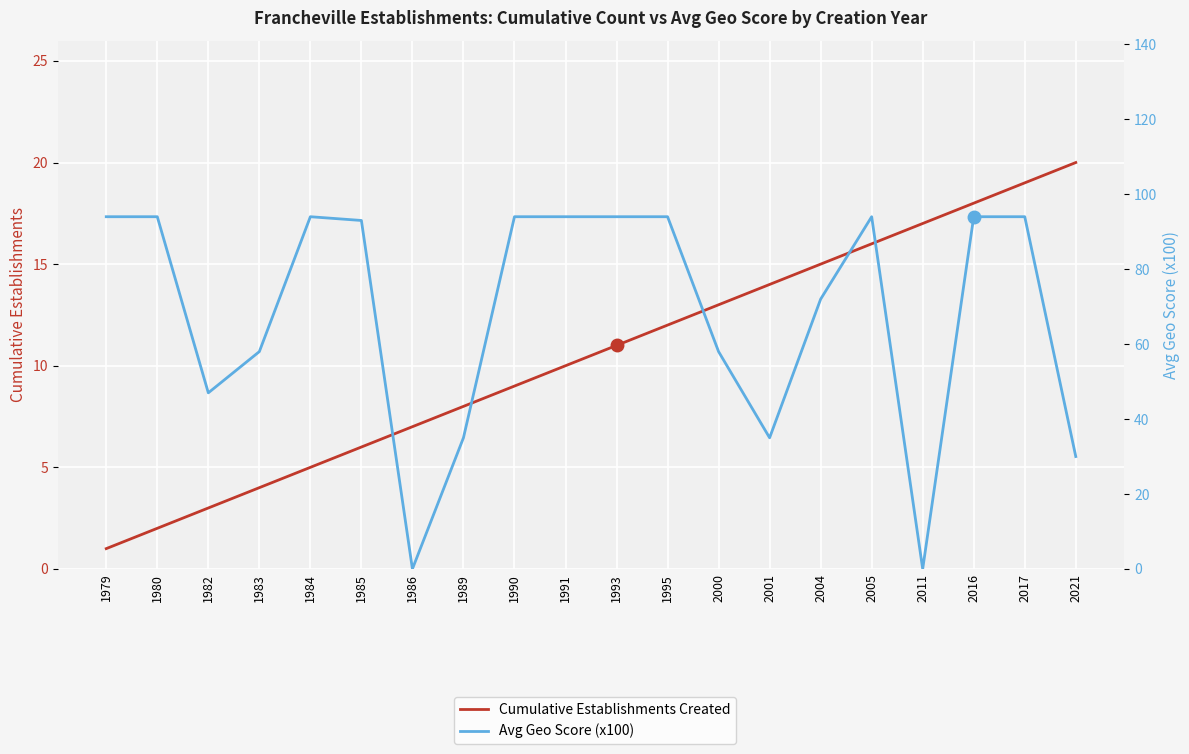

At how many categories does at least one series exceed 61?

12